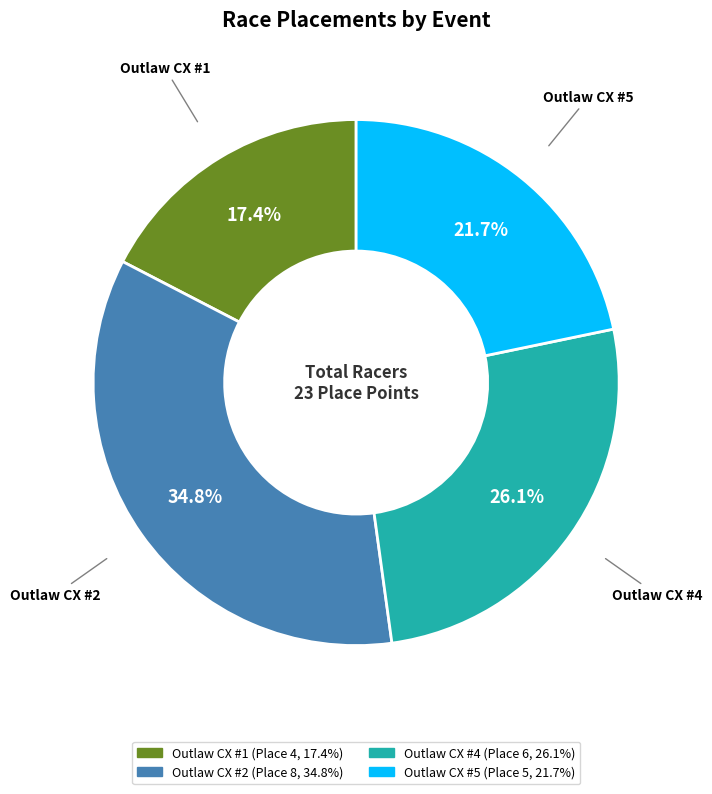

Is there any slice that represents more than half of the pie?

No